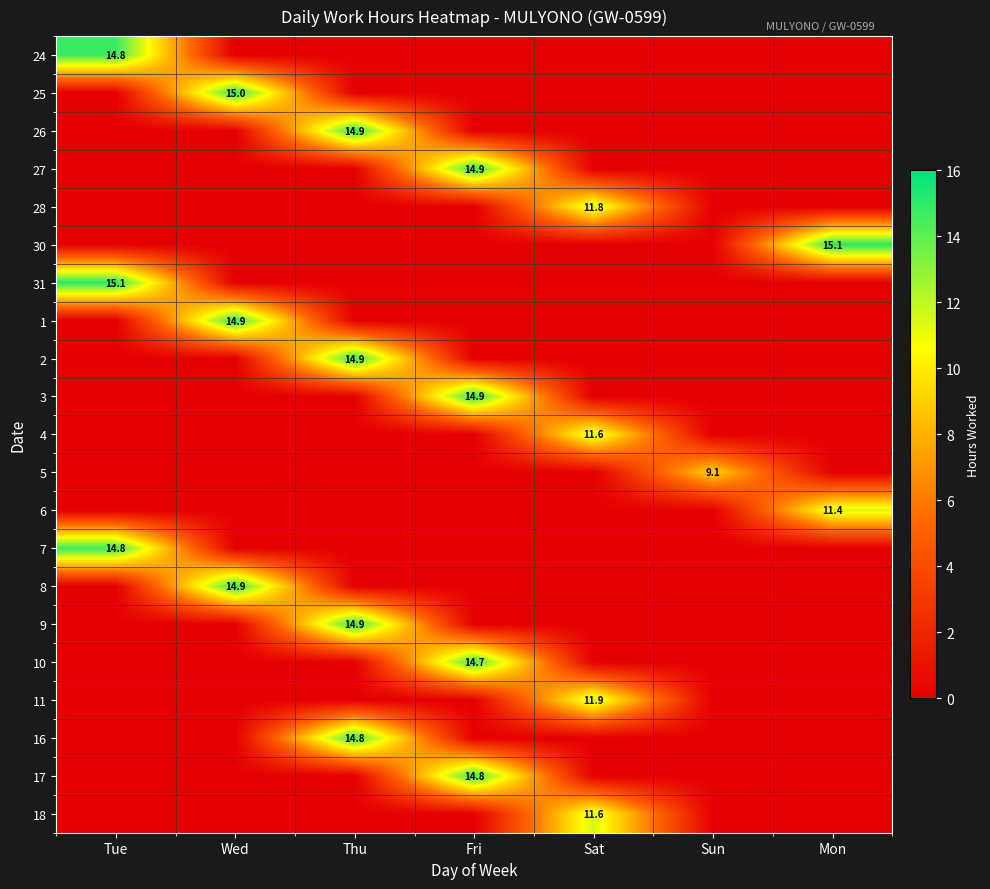

Is it true that 1 equals 14.9 at Wed?

True